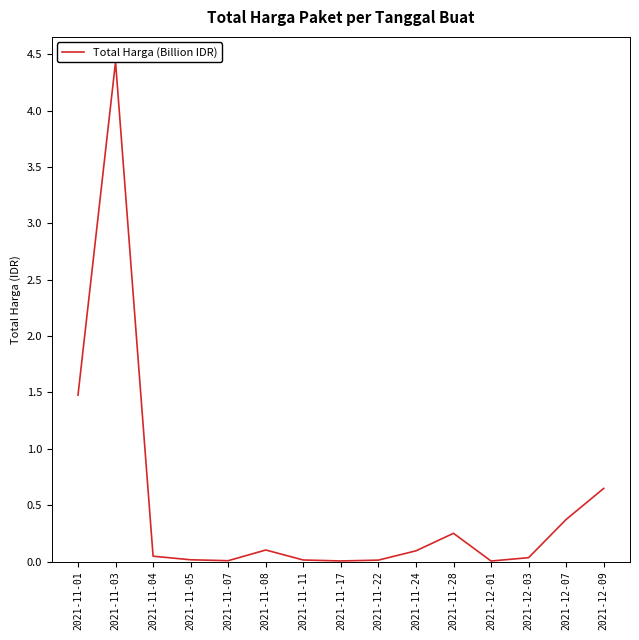

How many points are higher than both their immediate neighbors (excluding endpoints)?

3